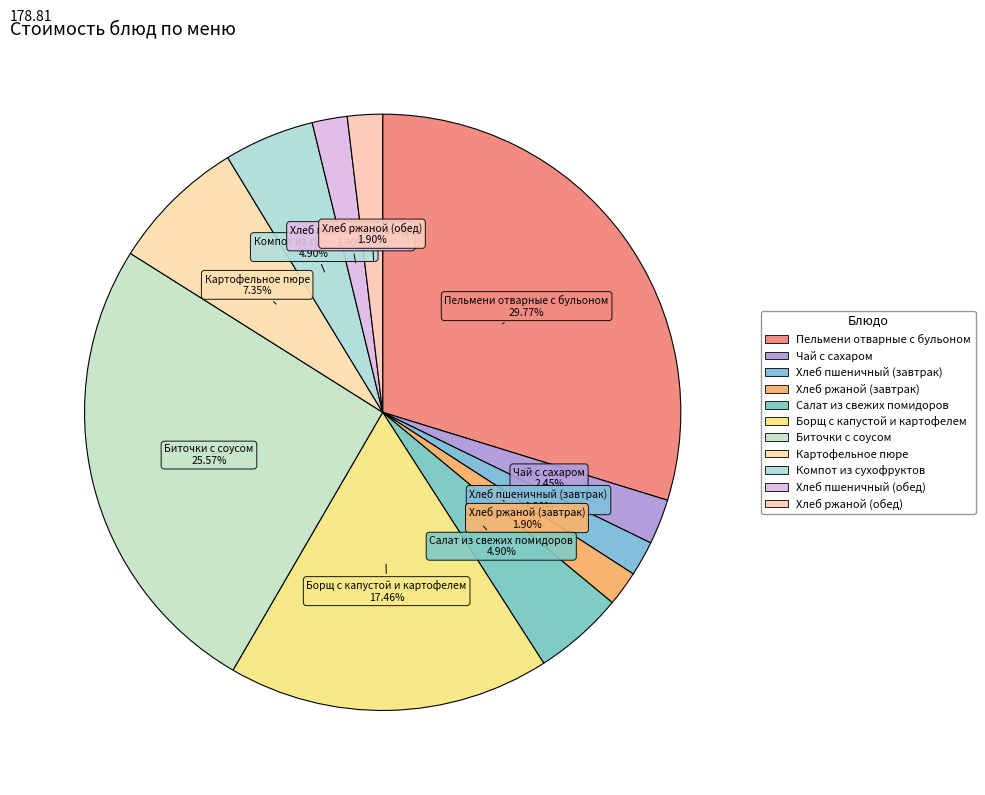

To the nearest percent, what portion does Чай с сахаром represent?

2%